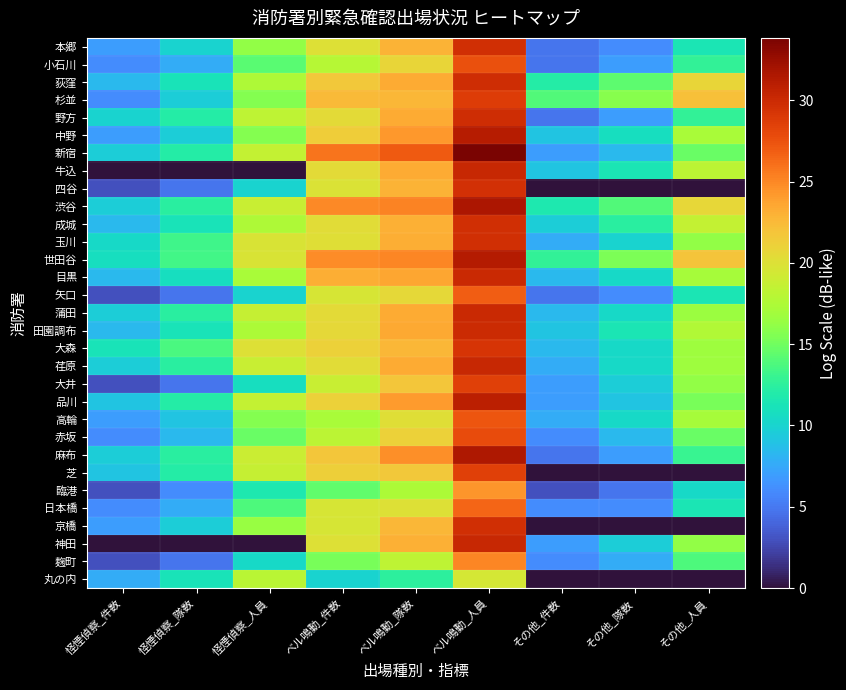

What is the maximum value shown in the chart?

33.8